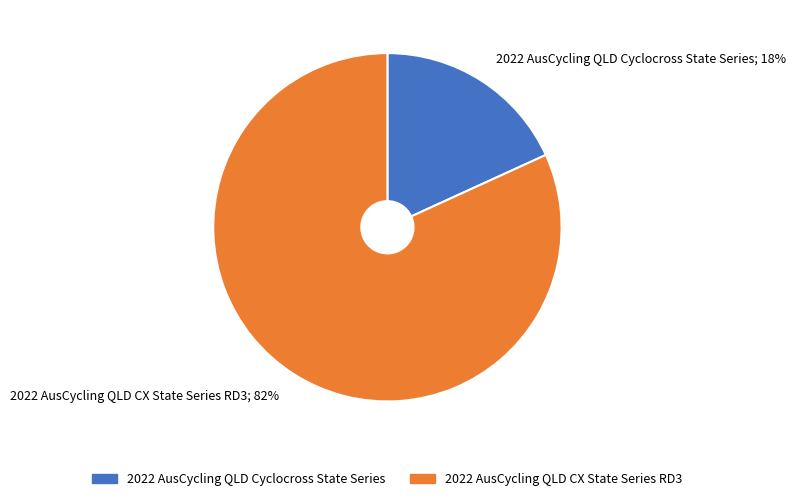

True or false: 2022 AusCycling QLD CX State Series RD3 accounts for 91% of the total.

False